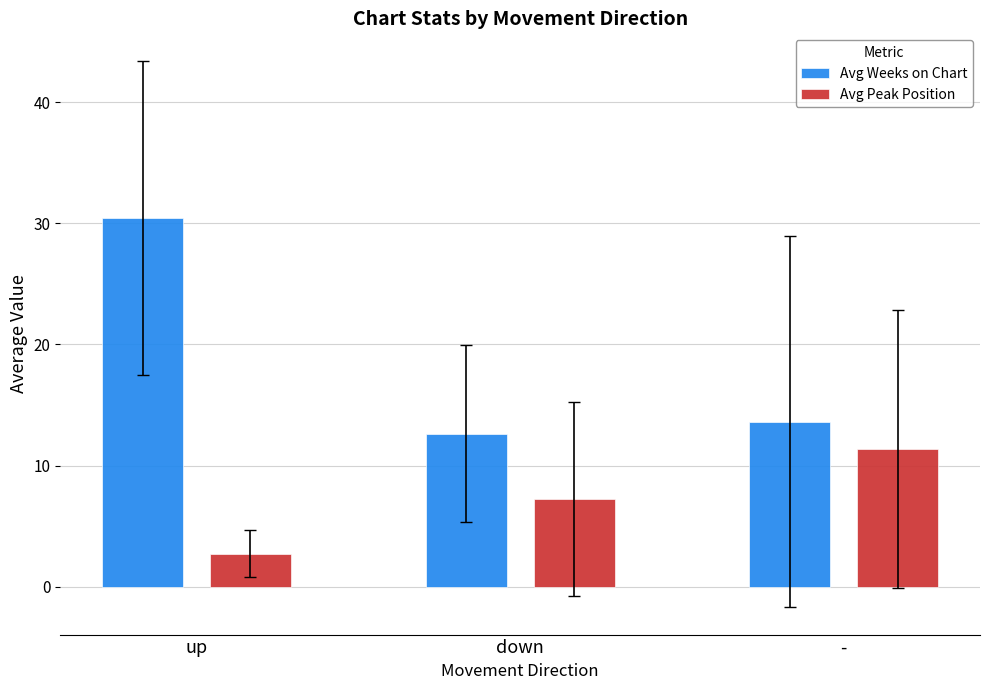

What is the total value across all series at down?

19.9